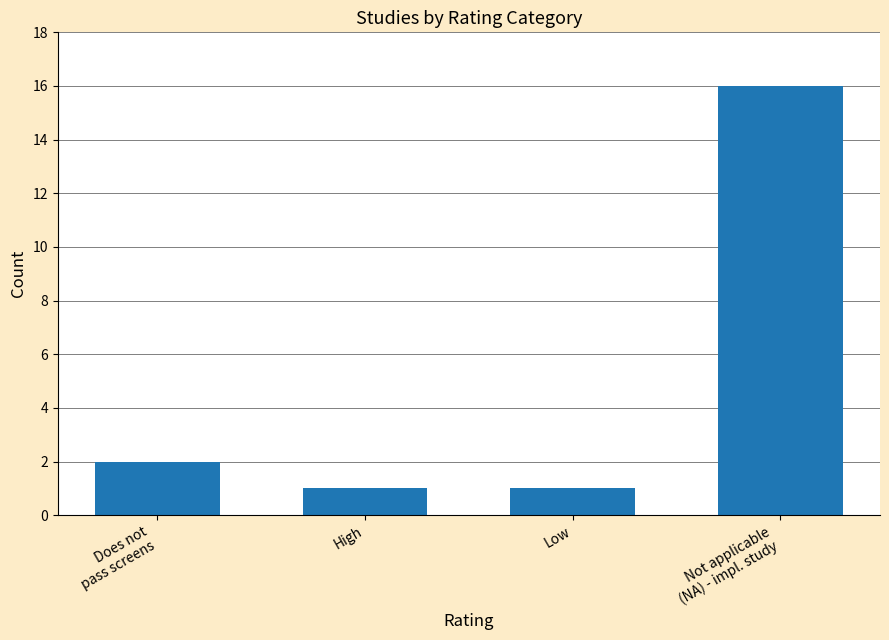

At which category does the chart reach its peak across all series?

Not applicable
(NA) - impl. study